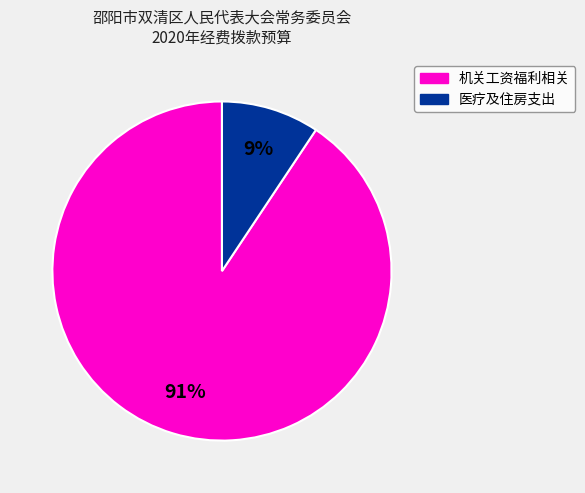

To the nearest percent, what is the average slice percentage?

50%